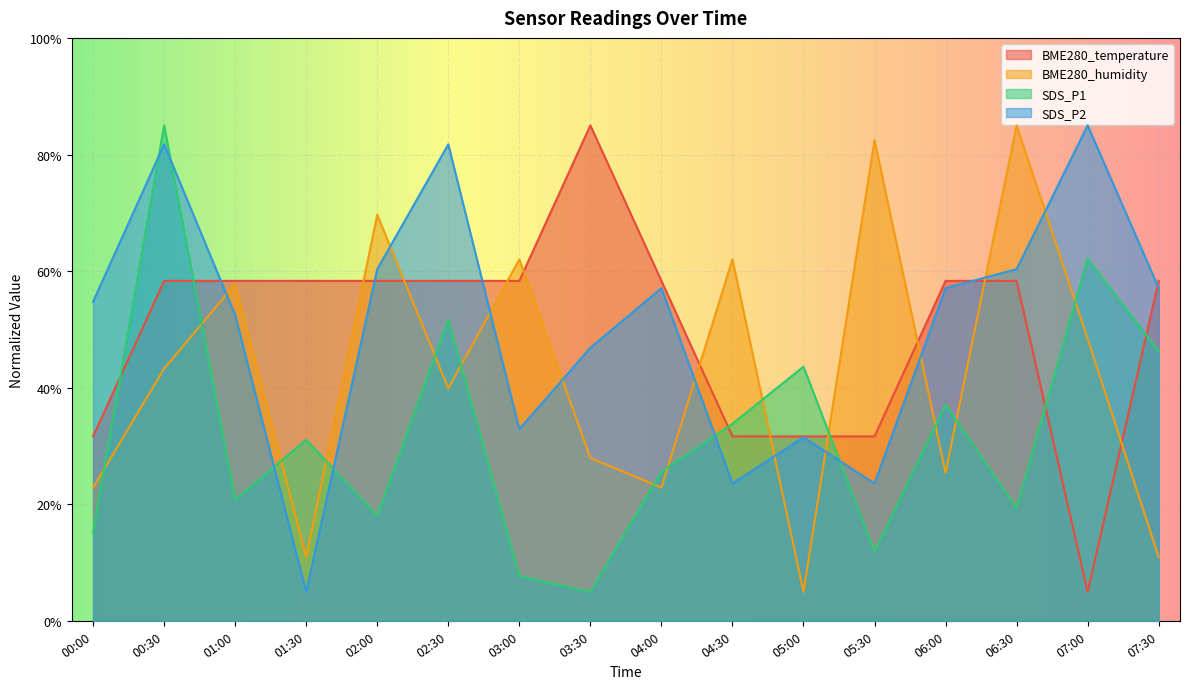

What is the sum of all SDS_P1 values?

514.5